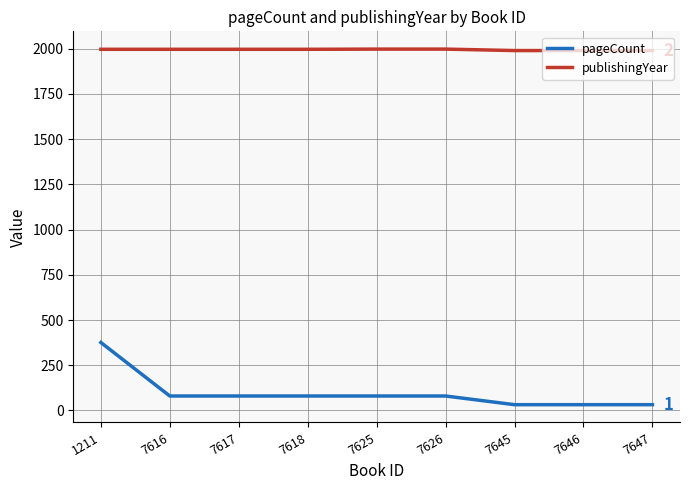

What value does the publishingYear series have at 7646?

1990